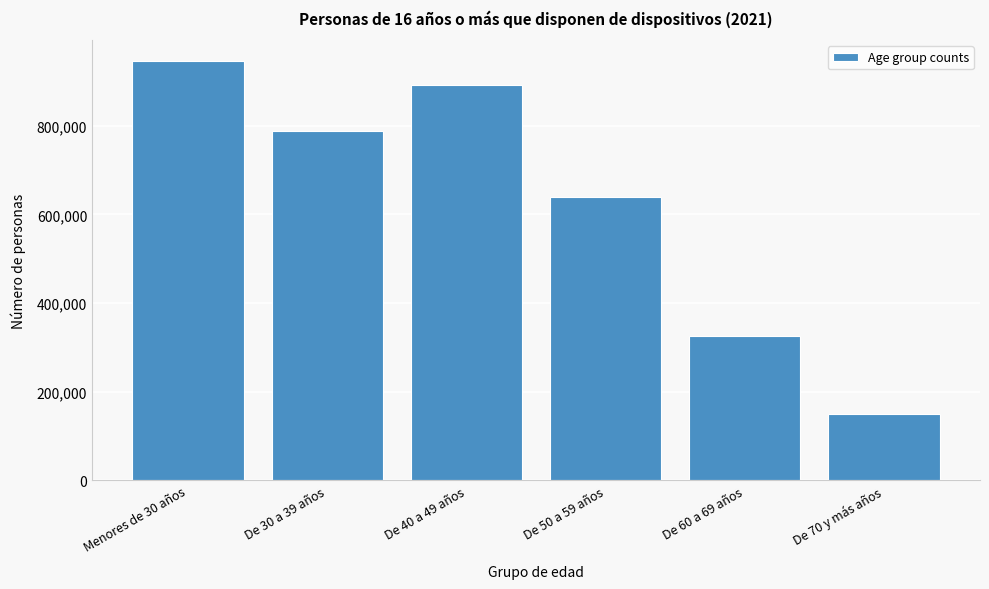

Reading left to right, list all the values displayed in this chart.

Menores de 30 años=945779	De 30 a 39 años=787290	De 40 a 49 años=891383	De 50 a 59 años=639098	De 60 a 69 años=324695	De 70 y más años=150038